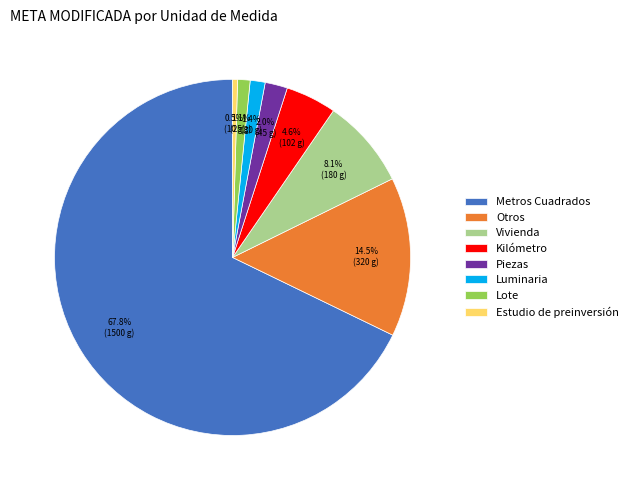

Which has a higher value, Metros Cuadrados or Luminaria?

Metros Cuadrados